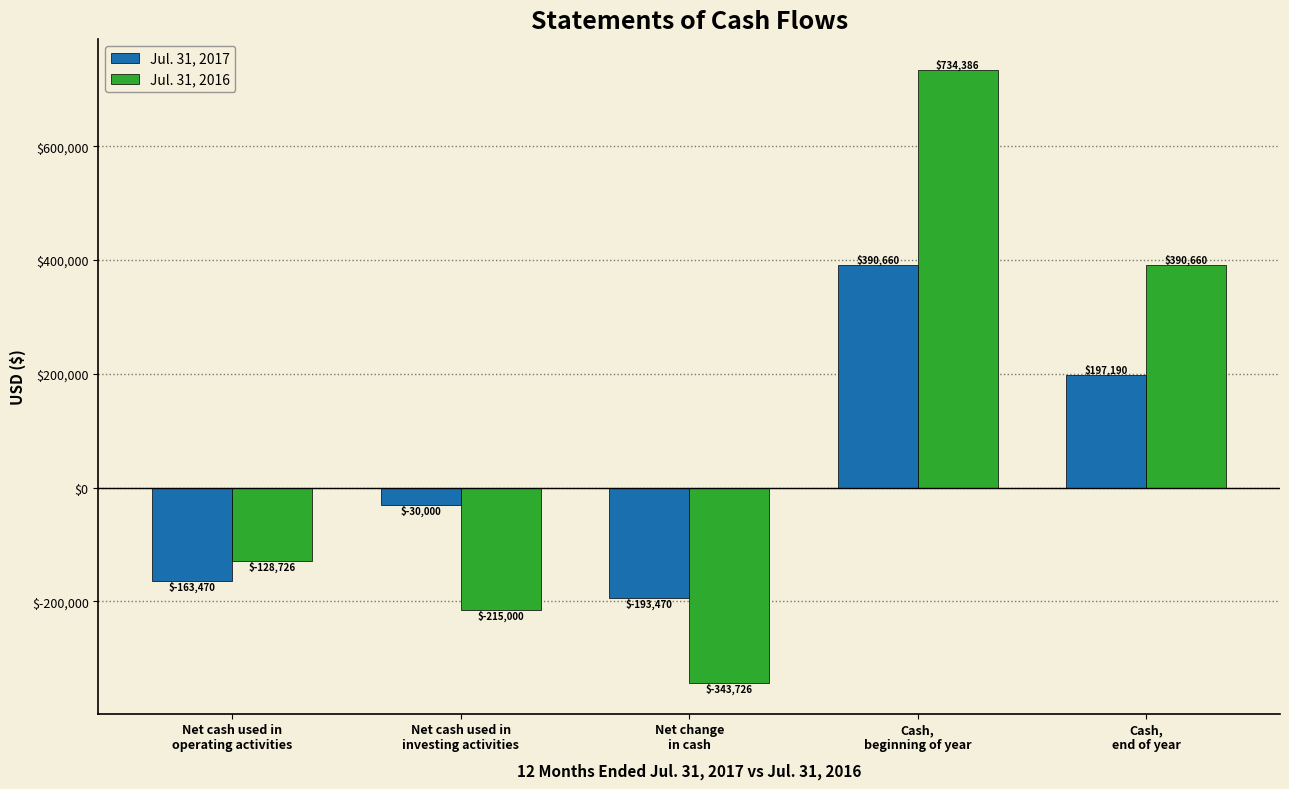

Which series has the widest spread of values?

Jul. 31, 2016